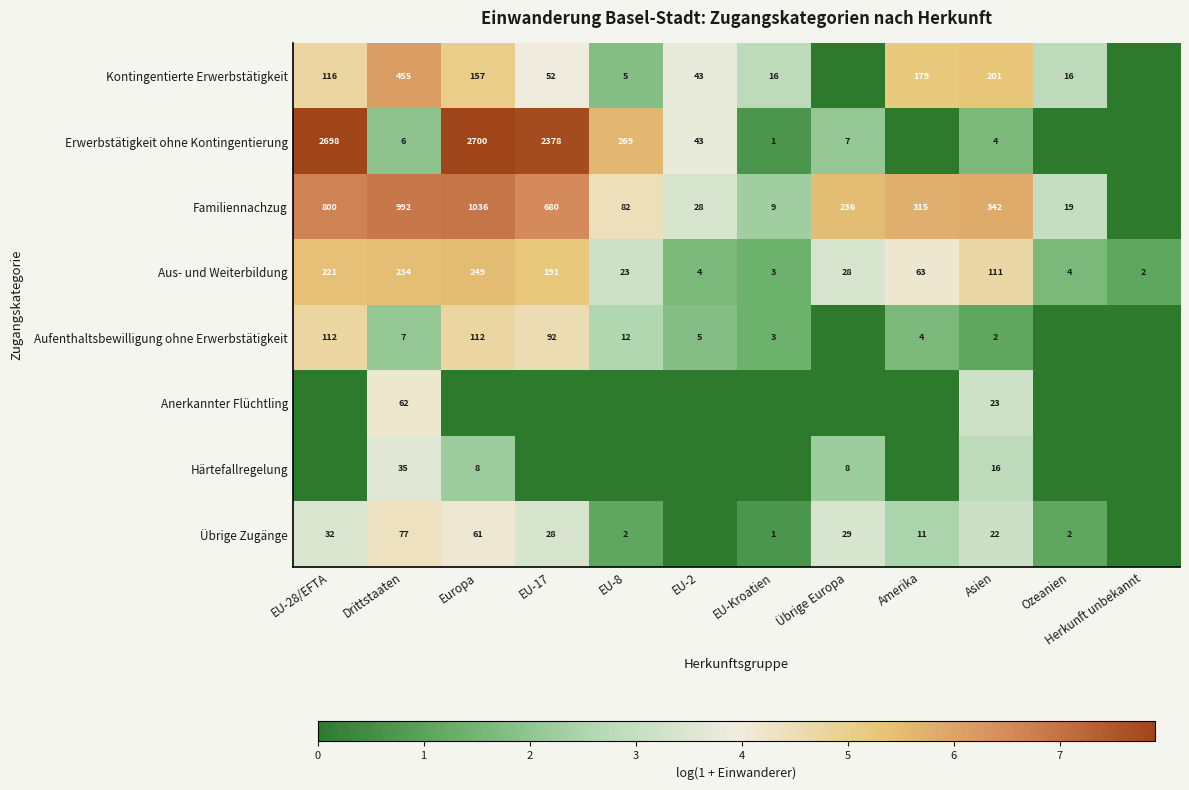

Which category has the lowest value in the Aus- und Weiterbildung series?

Herkunft unbekannt